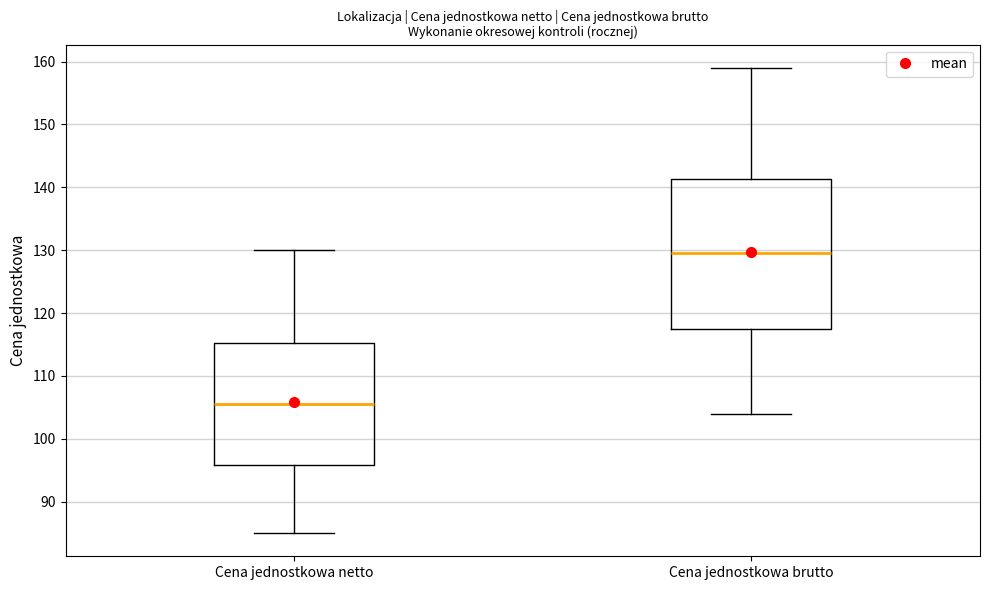

Which box has the highest median line?

Cena jednostkowa brutto